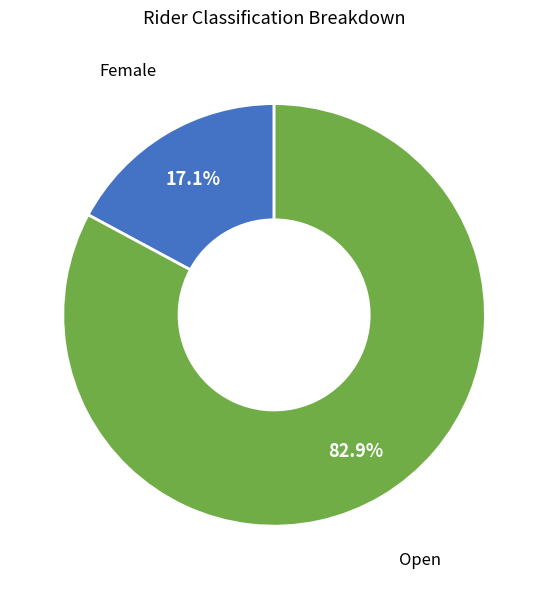

To the nearest percent, what is the average slice percentage?

50%